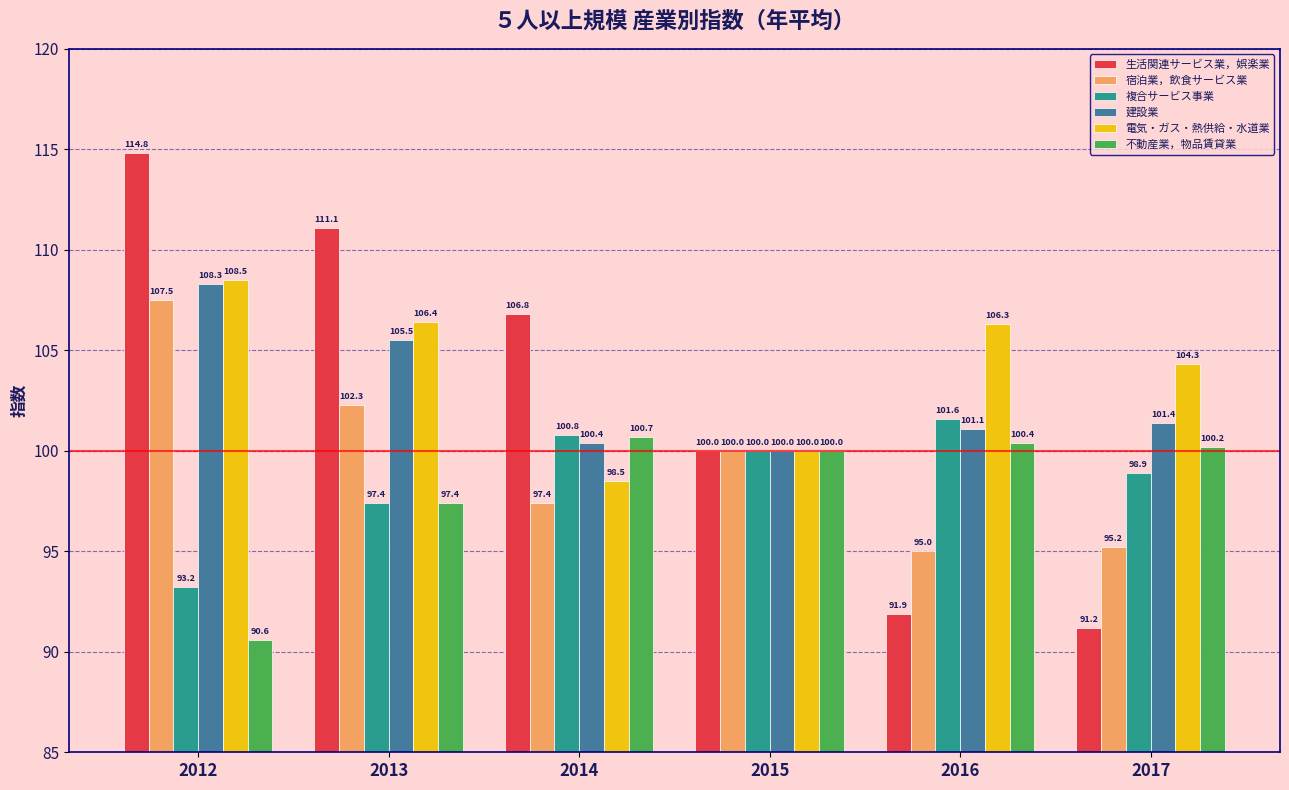

Count the number of data series in this chart.

6